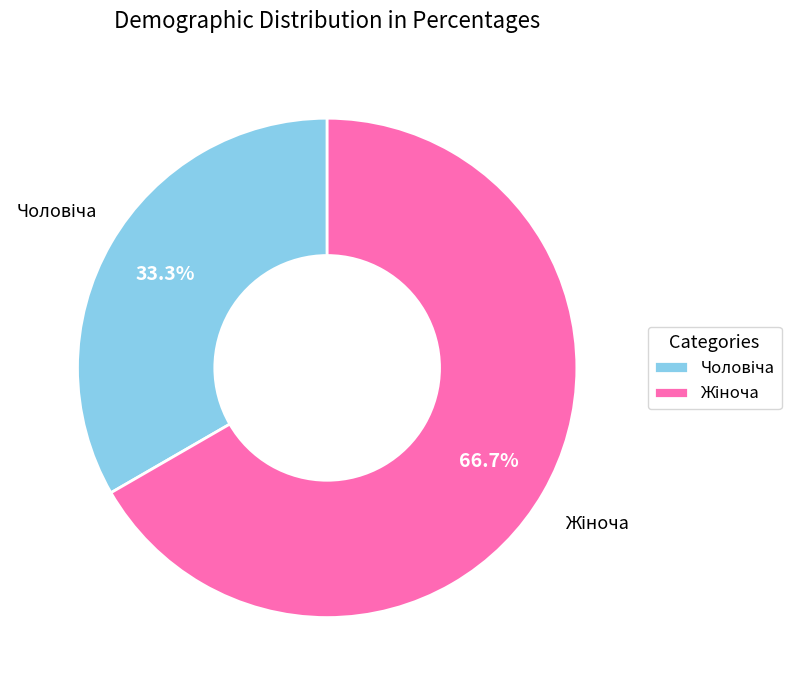

Is there a majority slice in this chart?

Yes